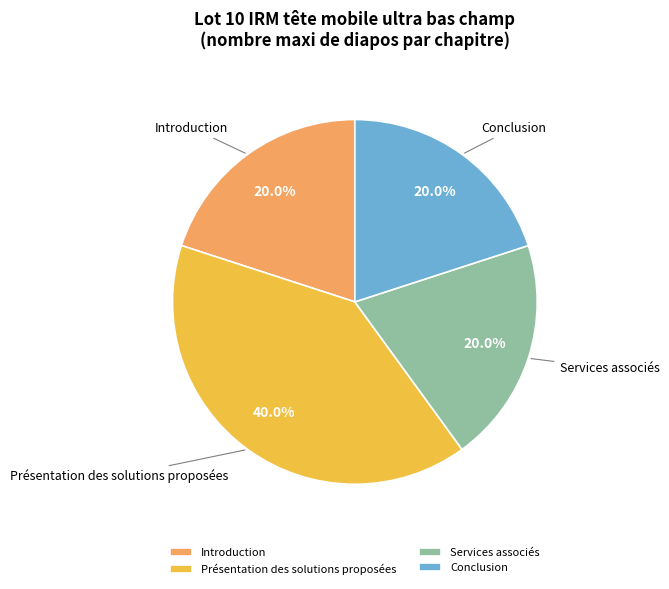

Count the number of slices in the pie.

4